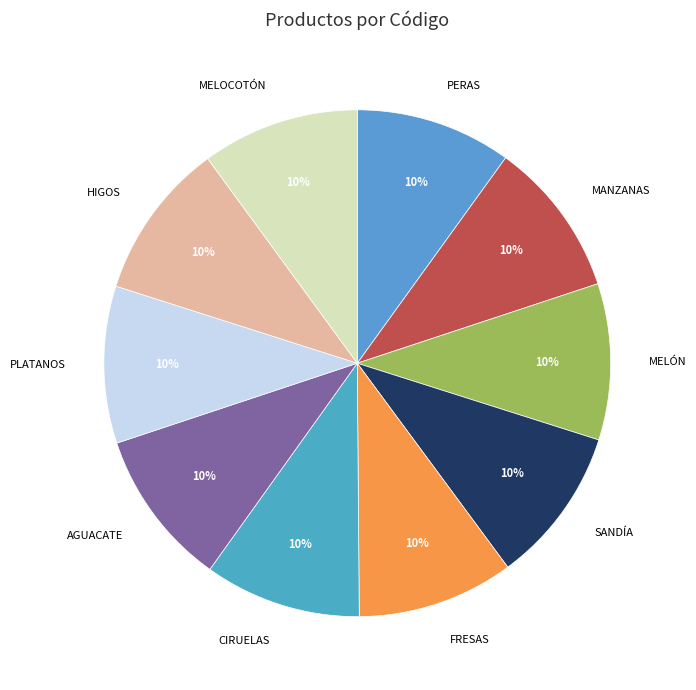

Approximately how many times larger is the value at PERAS compared to MELOCOTÓN?

1.0